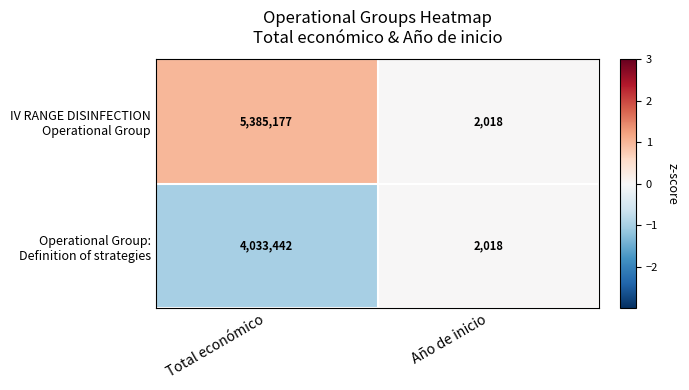

How many categories are shown in the chart?

2